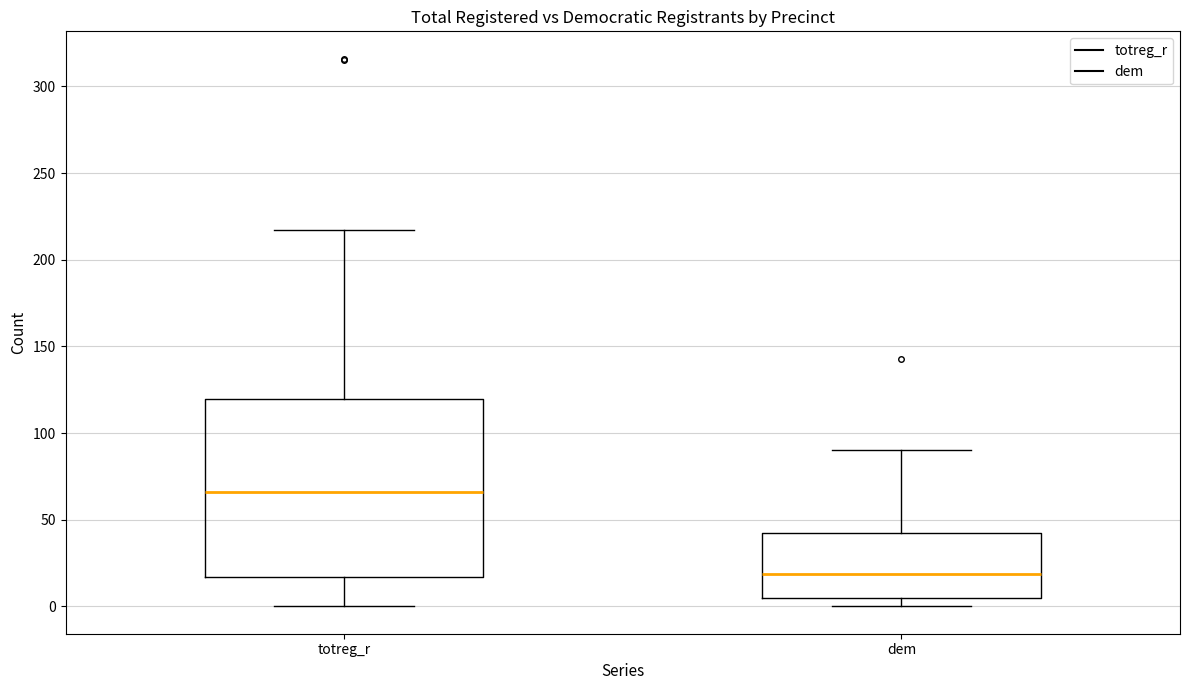

Reading left to right, read every box against the y-axis: the position of its median line, the range the box covers, and the ends of its whiskers. The values are not printed on the chart, so give them approximately, as read against the axis.

totreg_r: median 65, box 15 to 120, whiskers 0 to 215
dem: median 20, box 5 to 40, whiskers 0 to 90